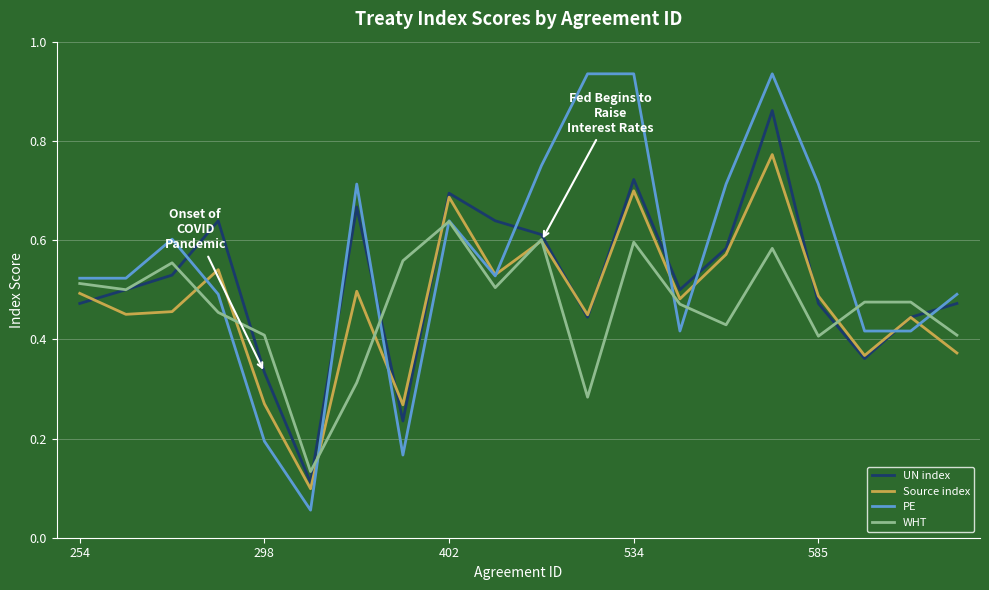

Which series has the largest range (max minus min)?

PE